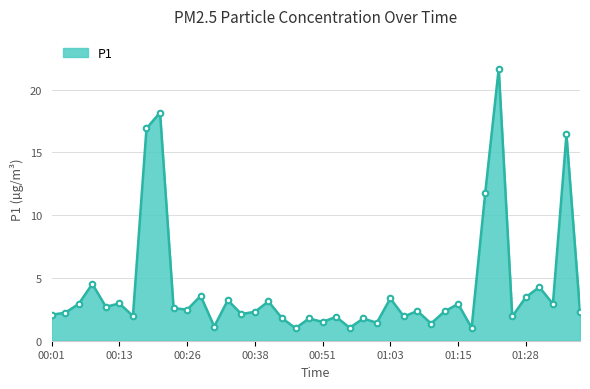

What is the maximum value shown in the chart?

21.7